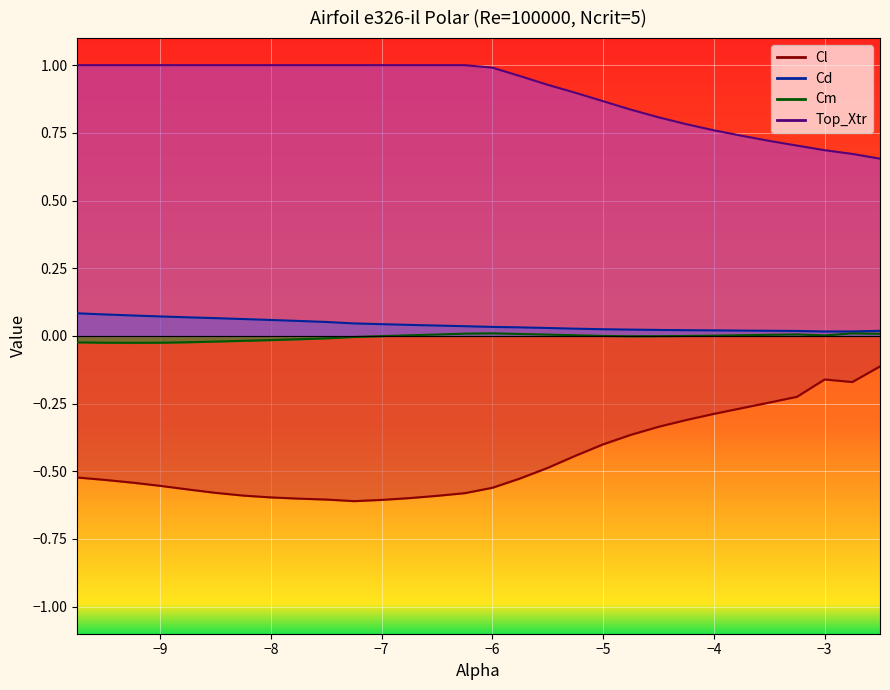

Which category has the lowest value across all series?

-7.25